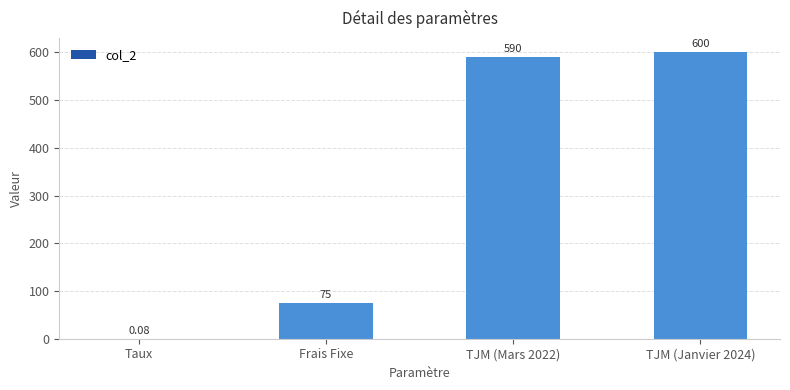

Which has a higher value, Frais Fixe or TJM (Janvier 2024)?

TJM (Janvier 2024)